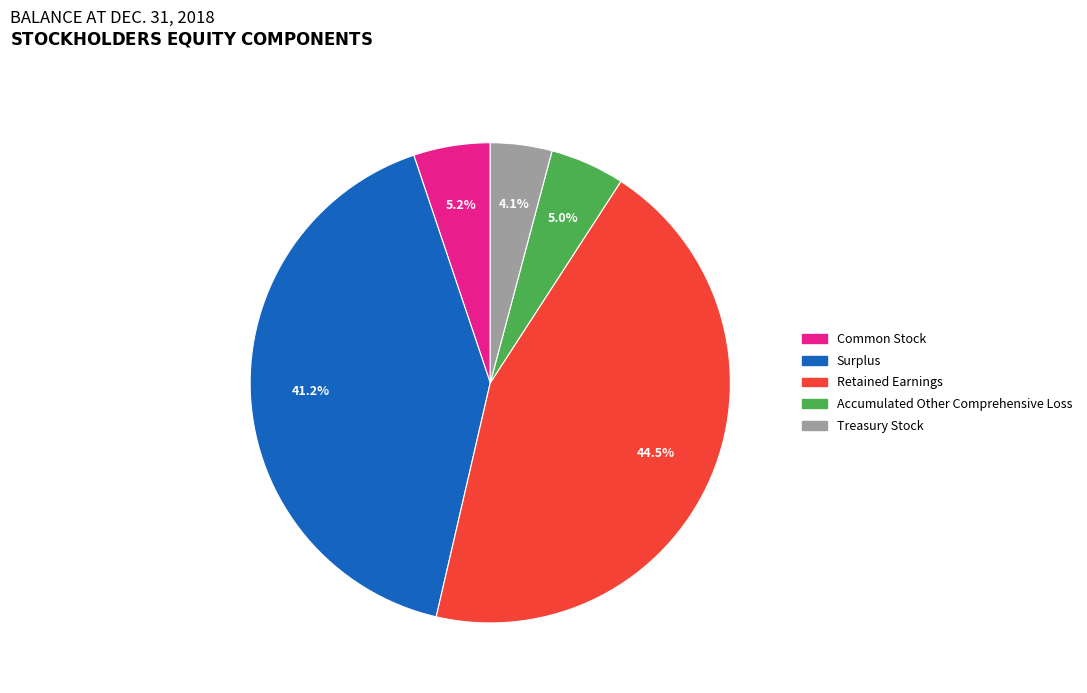

Does Accumulated Other Comprehensive Loss account for over 50% of the chart?

No